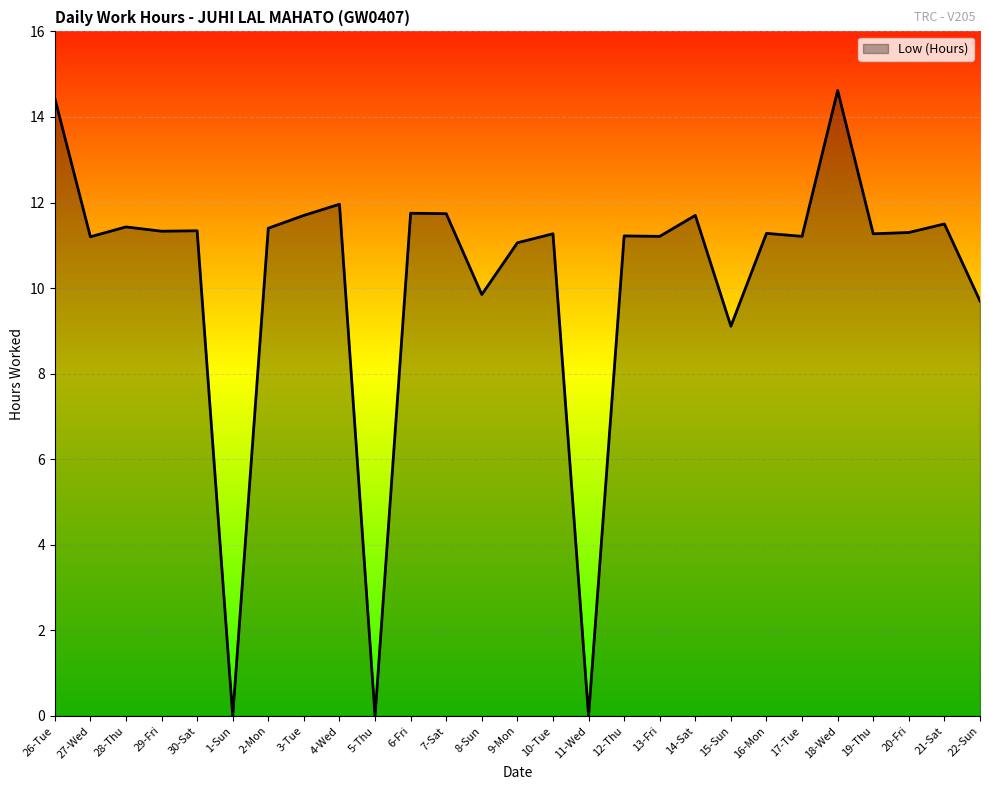

What is the sum of all values?

274.6